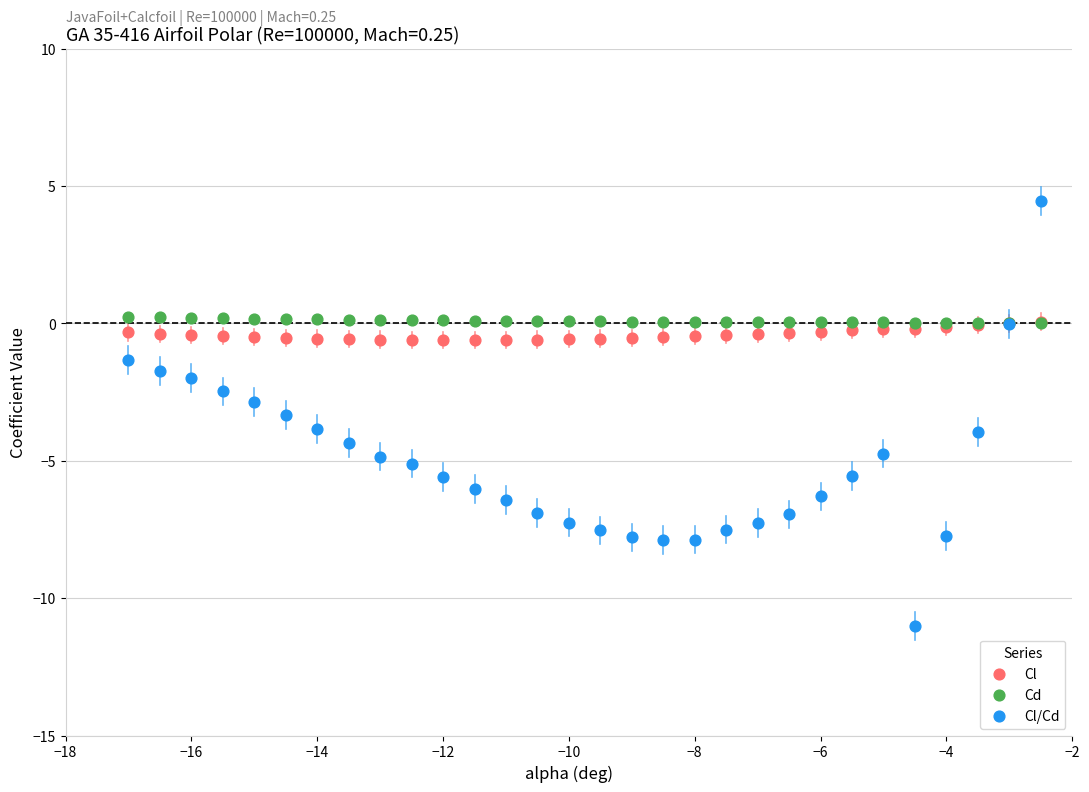

Which series reaches the minimum Y coordinate?

Cl/Cd